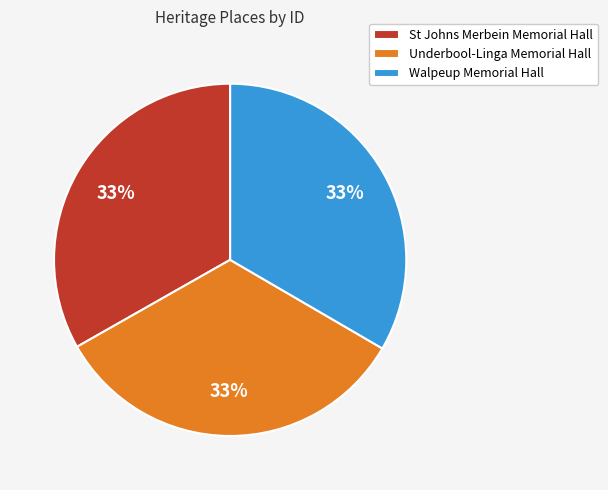

To the nearest percent, what portion does St Johns Merbein Memorial Hall represent?

33%